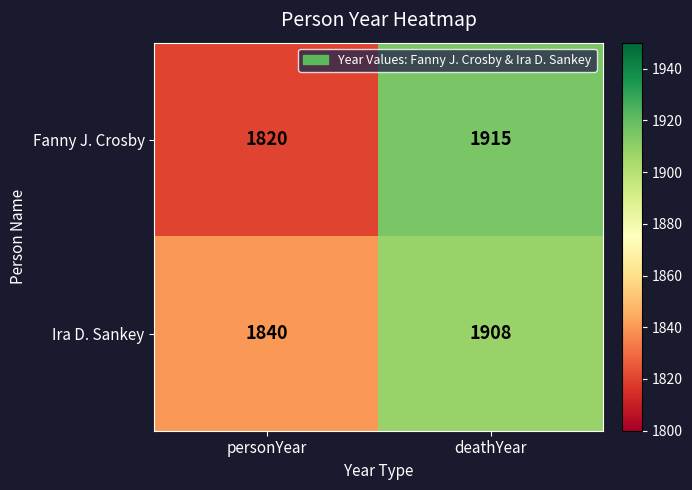

Which series has the largest total across all categories?

Ira D. Sankey